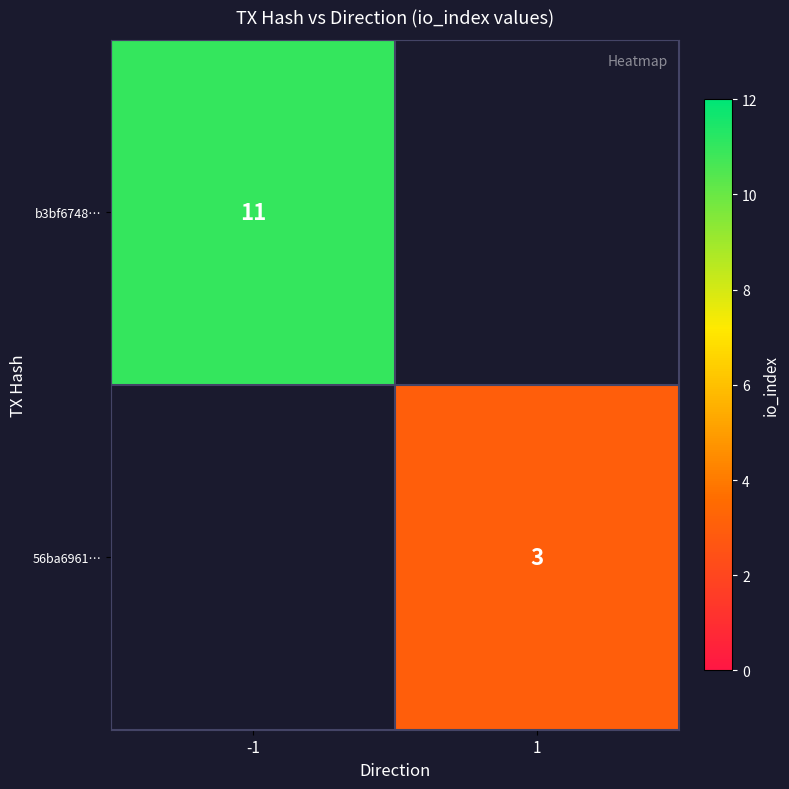

Is the value of 56ba6961… at 1 greater than the value of b3bf6748… at -1?

No